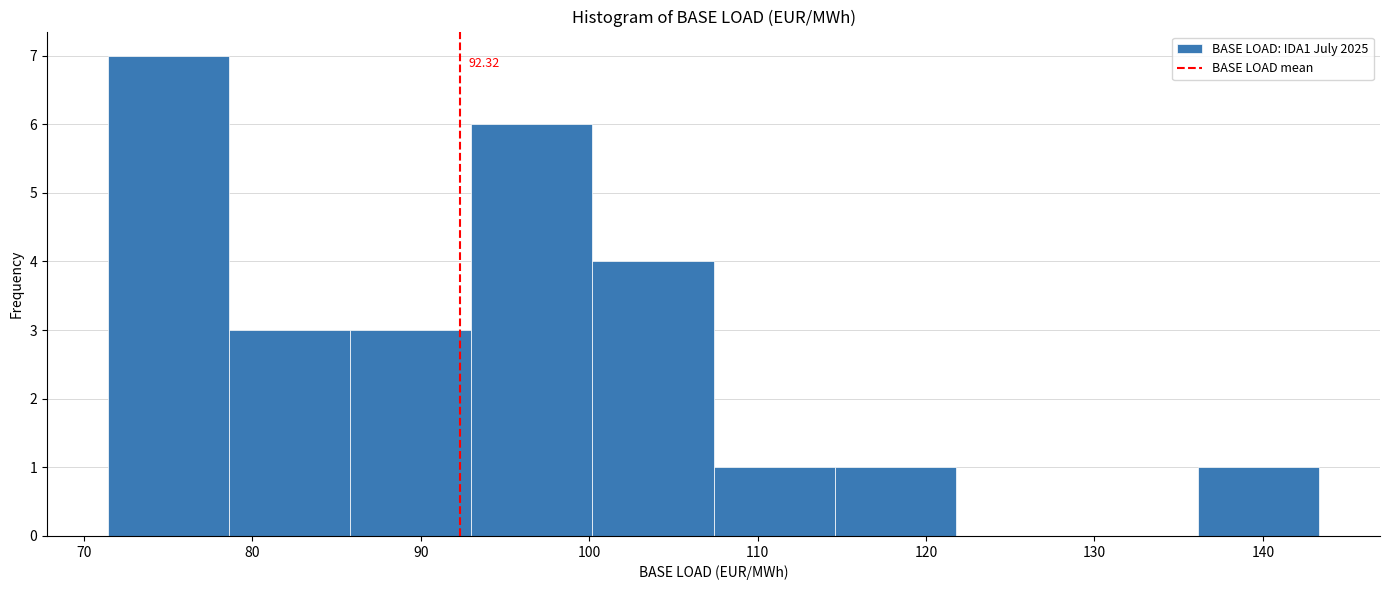

Which range on the x-axis has the tallest bar?

71 to 79